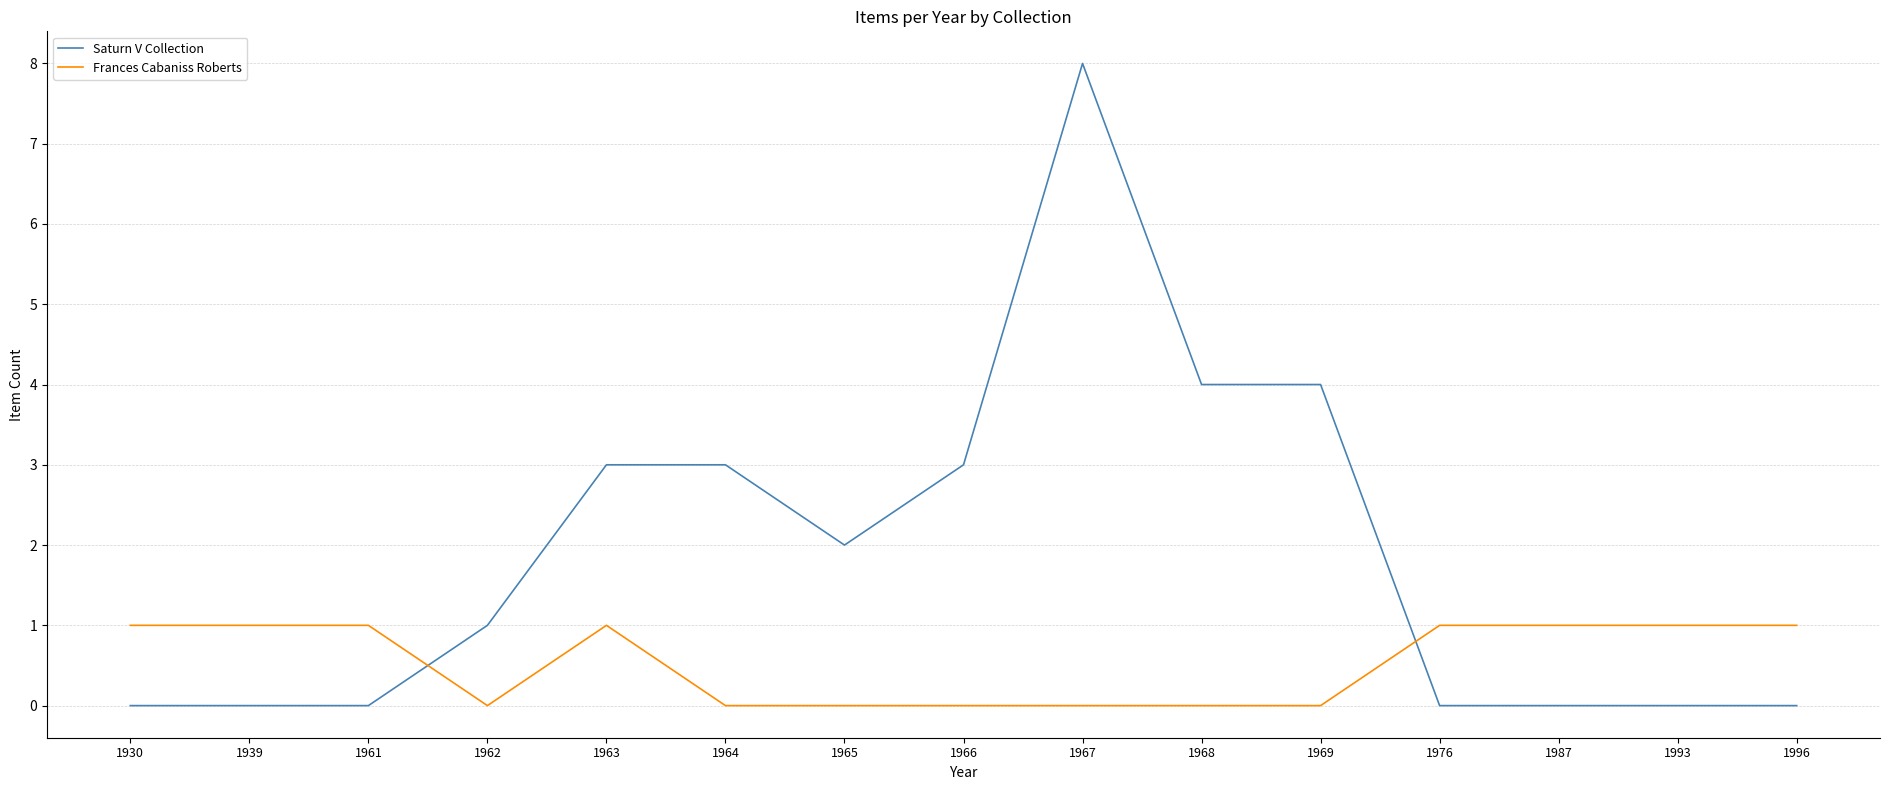

Which series has the largest total across all categories?

Saturn V Collection